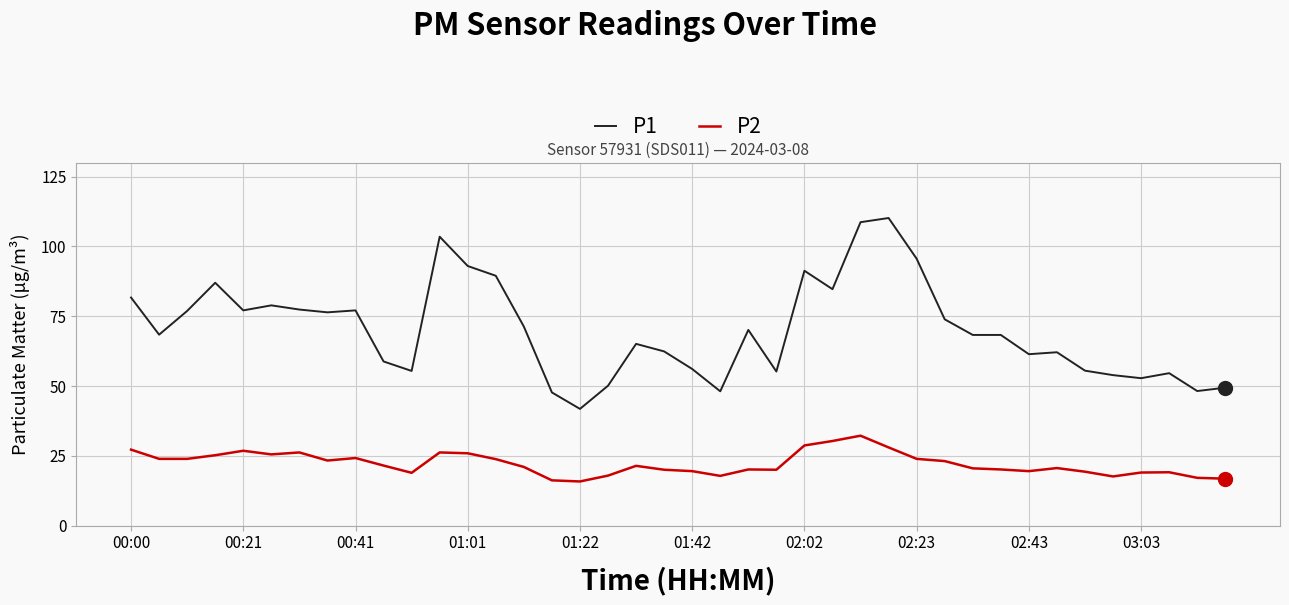

Which series has the largest total across all categories?

P1